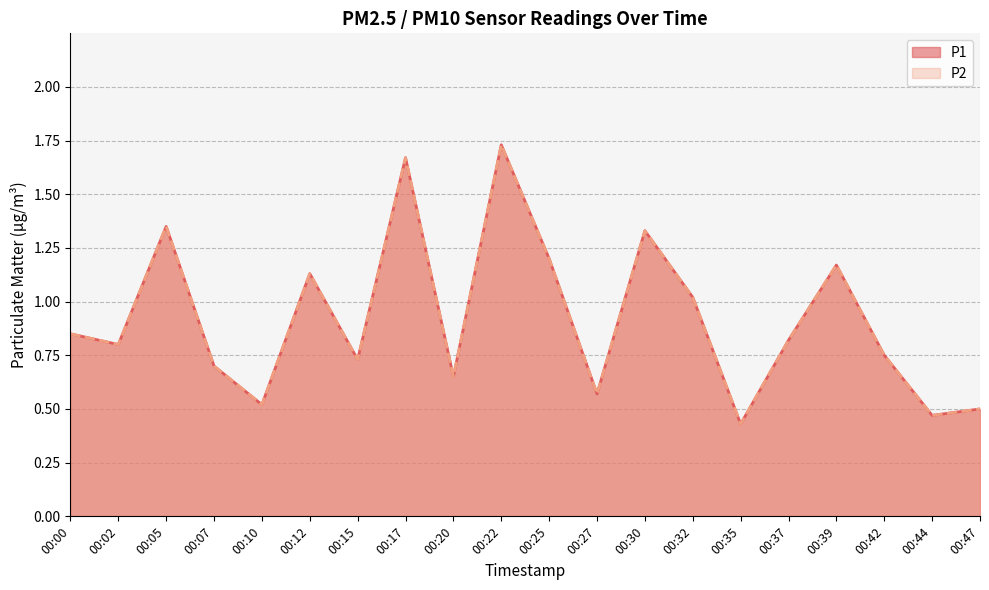

At how many categories does at least one series exceed 1?

8